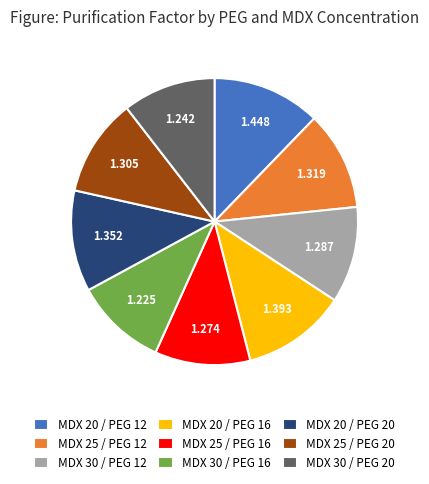

Is there a majority slice in this chart?

No